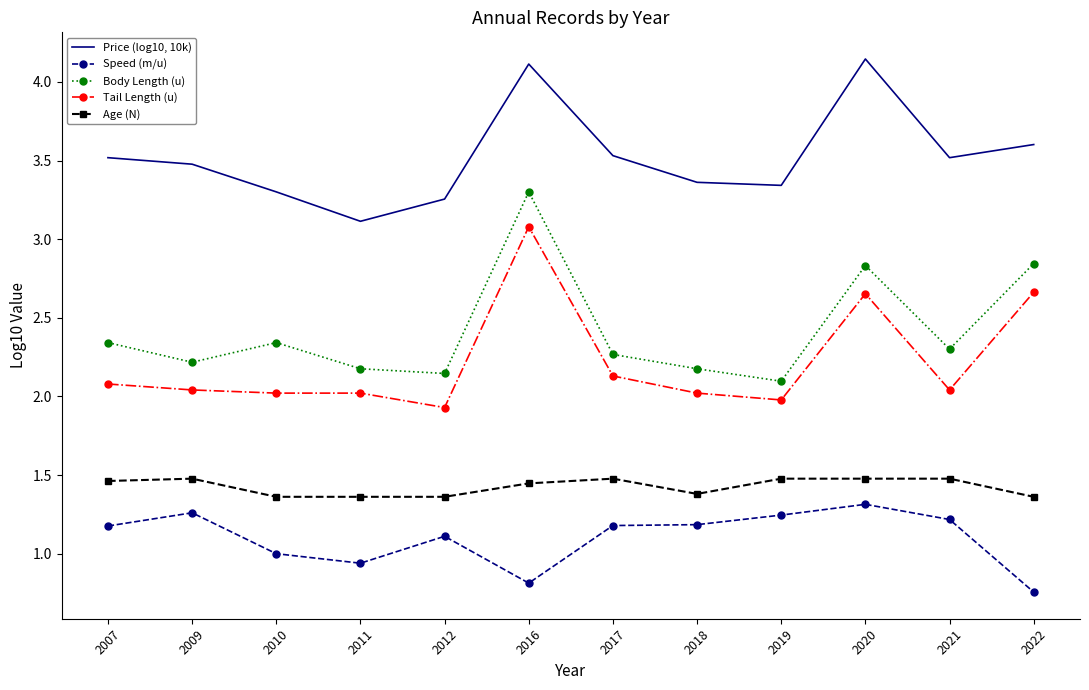

List the series in order of their peak value, lowest first.

Speed (m/u), Age (N), Tail Length (u), Body Length (u), Price (log10, 10k)